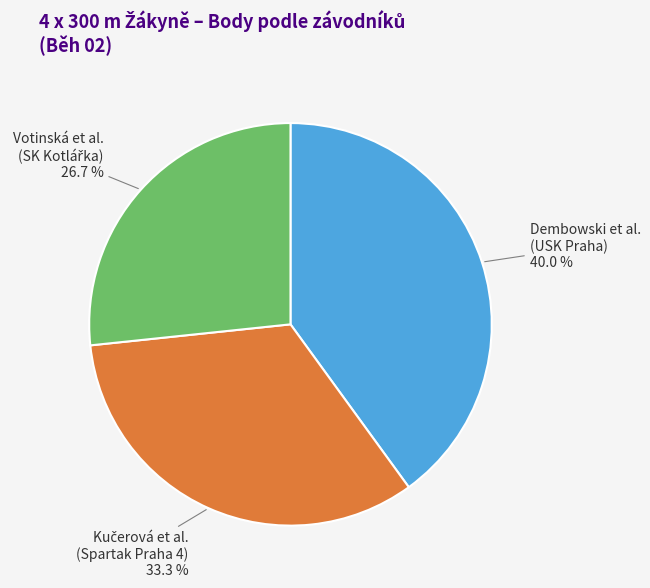

Does any single category account for the majority?

No